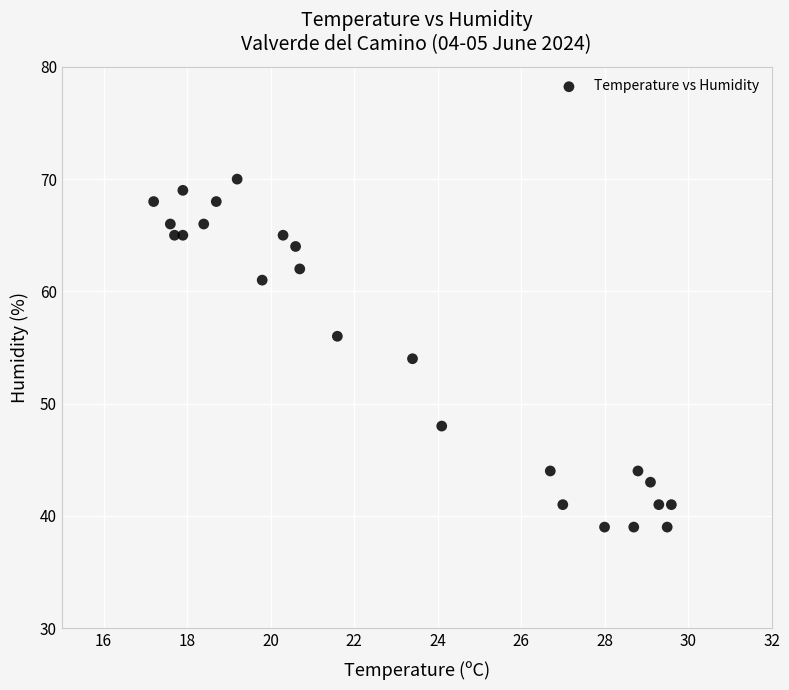

What is the range of Y values (max minus min)?

31